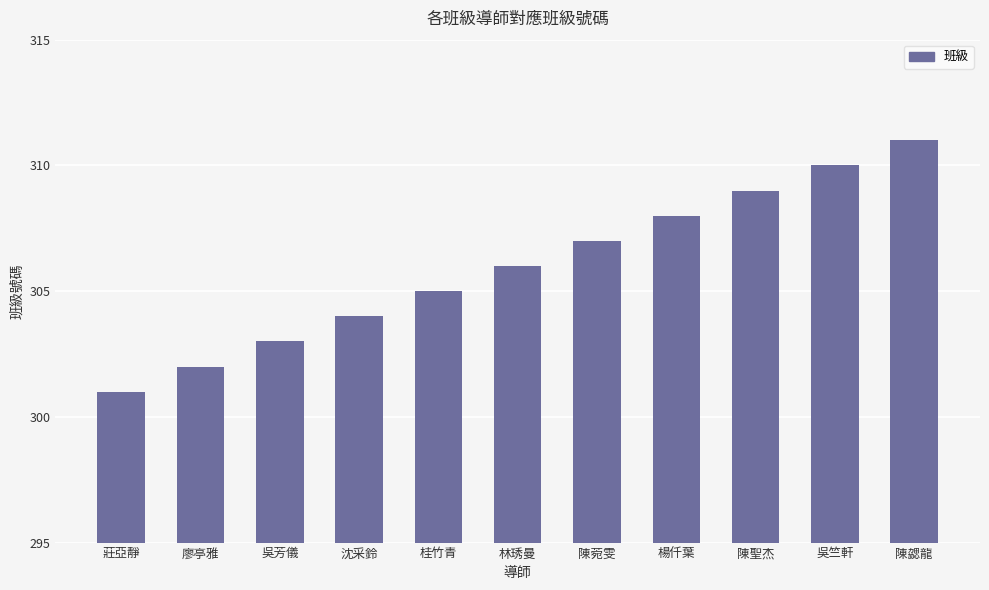

How many bars are there in total?

11